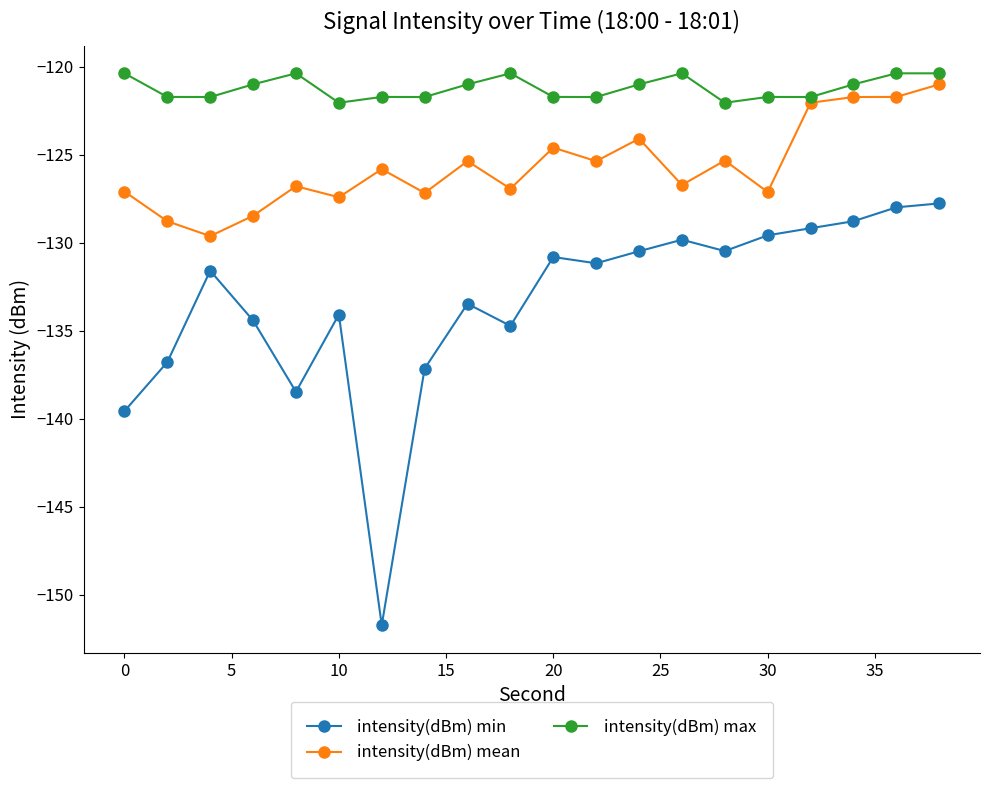

Which series has the largest range (max minus min)?

intensity(dBm) min